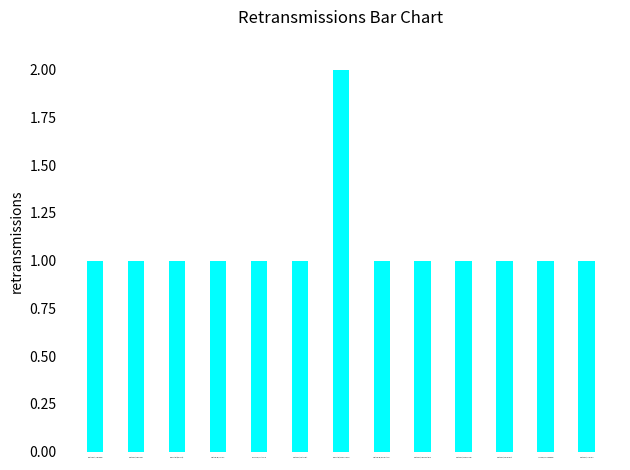

The value at East Coast, Cape Conran is 2. True or false?

False